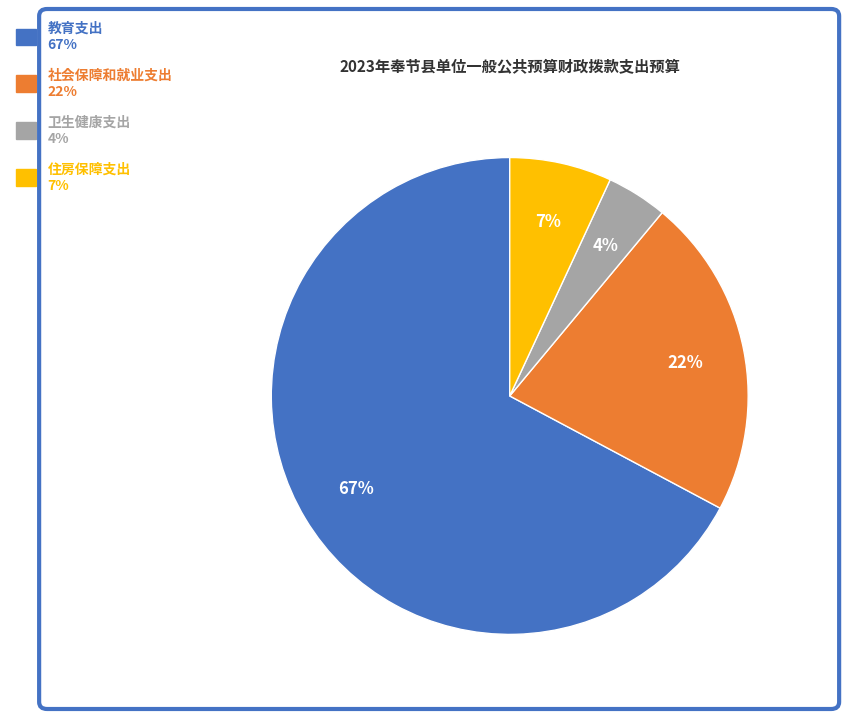

What is the largest slice in the pie chart?

教育支出